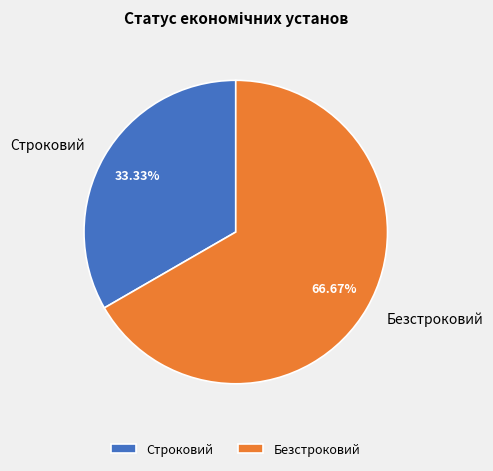

To the nearest percent, what is the difference between the Строковий and Безстроковий slice percentages?

33%